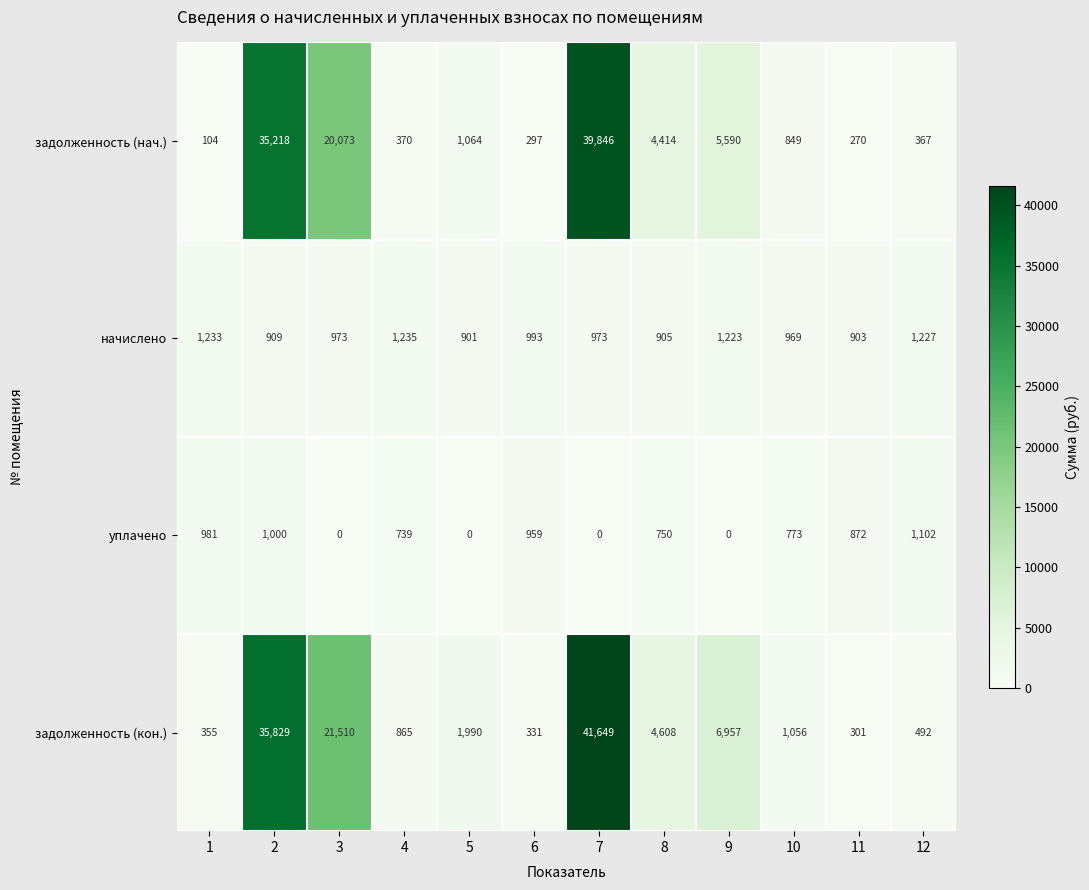

At how many categories does at least one series exceed 24136?

2